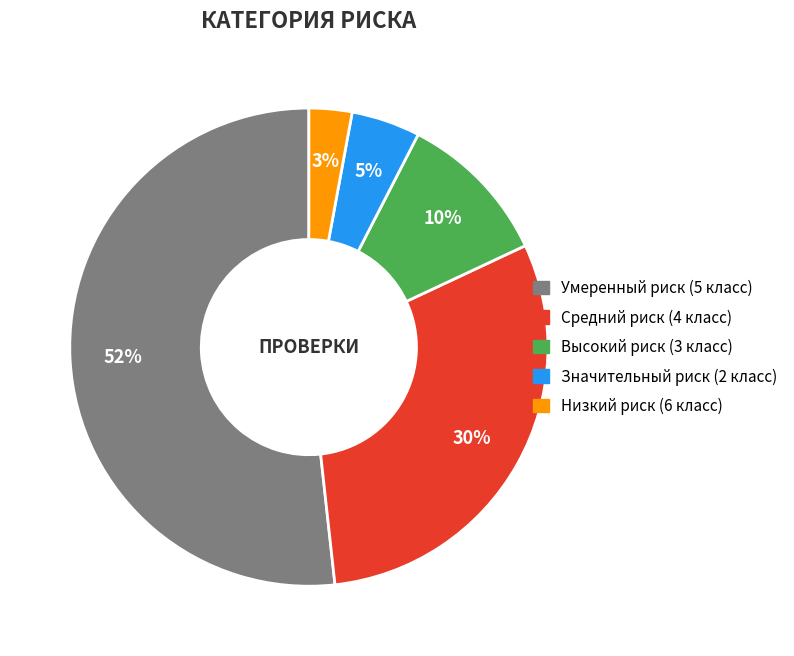

Which slice is the smallest?

Низкий риск (6 класс)